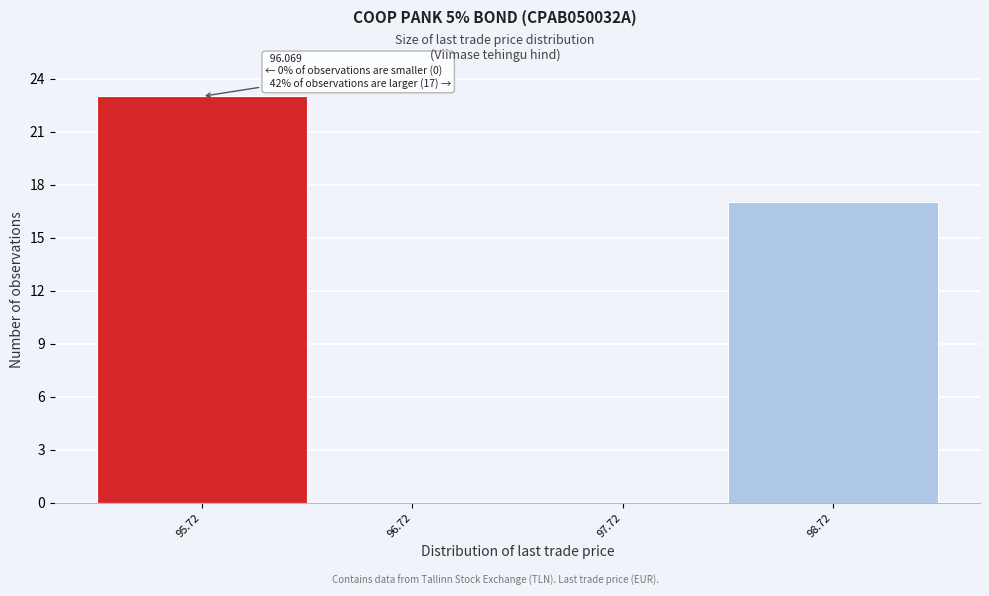

Over which range of the x-axis is the bar tallest?

95.2 to 96.2